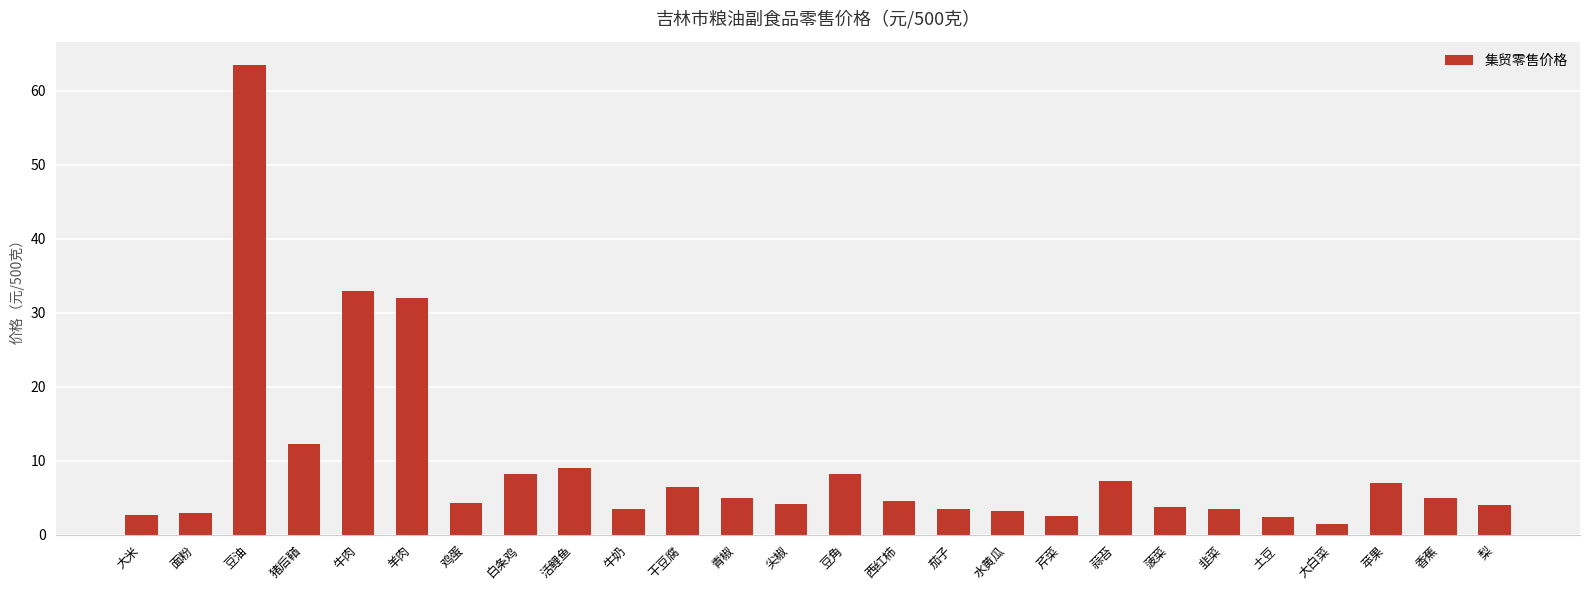

How many bars are there in total?

26